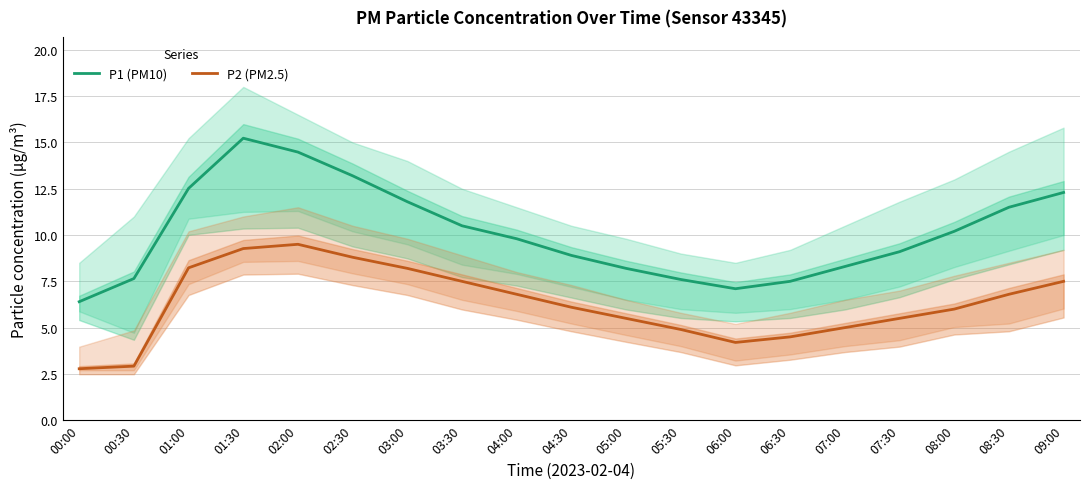

What is the difference between the P2 (PM2.5) values at 02:00 and 04:00?

2.7